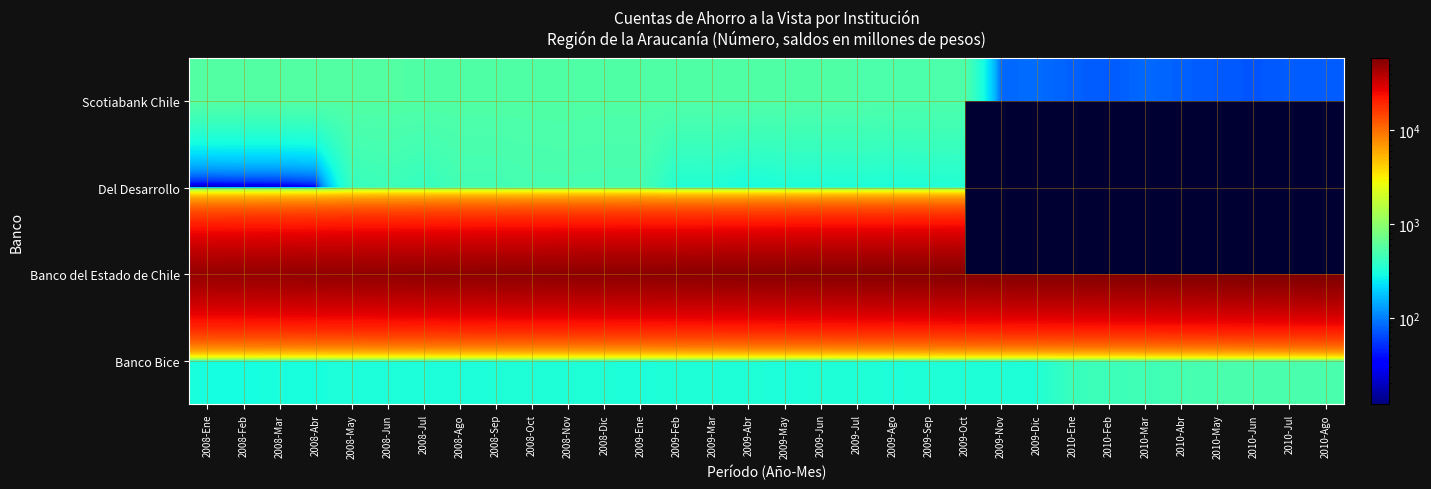

At which category is the sum across all series the highest?

2009-Oct